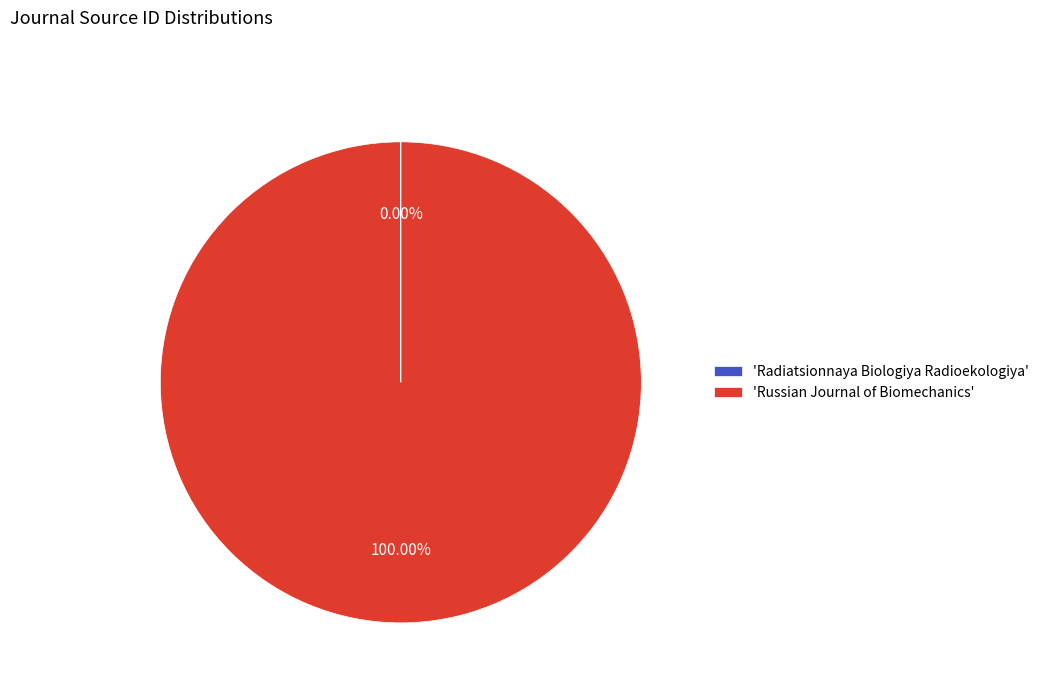

Which category has the biggest portion of the pie?

'Russian Journal of Biomechanics'